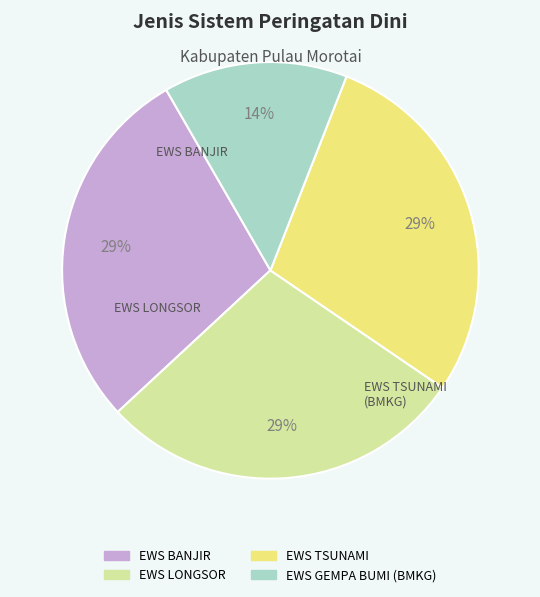

Which category has the biggest portion of the pie?

EWS BANJIR